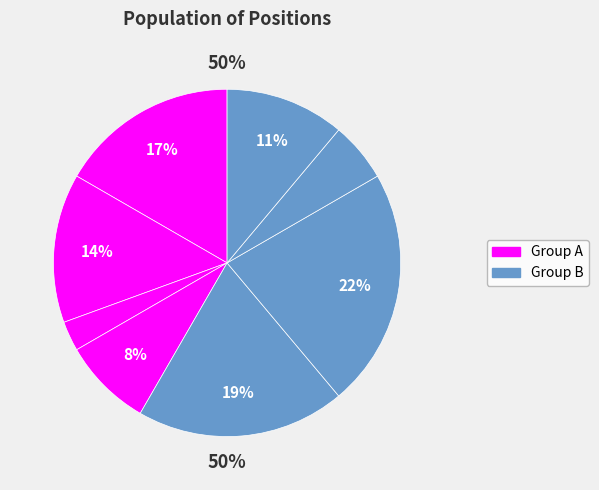

Does Генеральний директор represent more than half of the total?

No